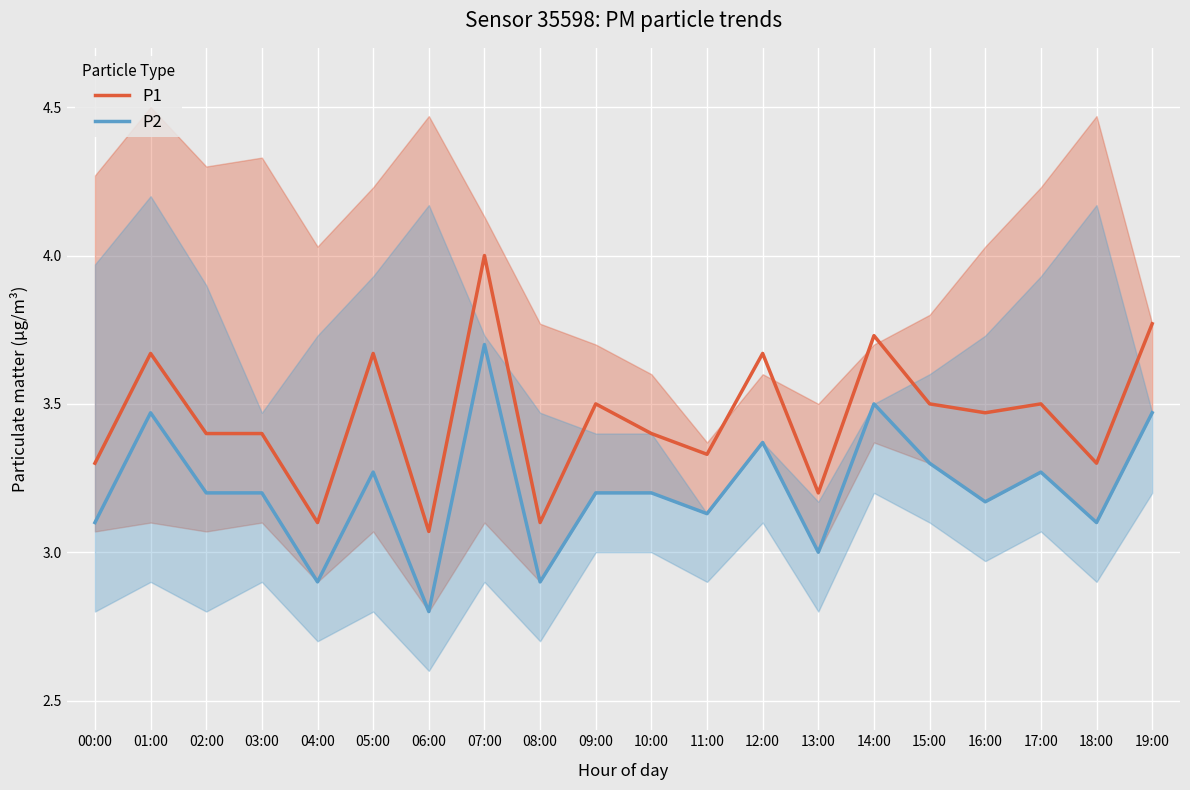

What is the lowest value of the P1 series?

3.1